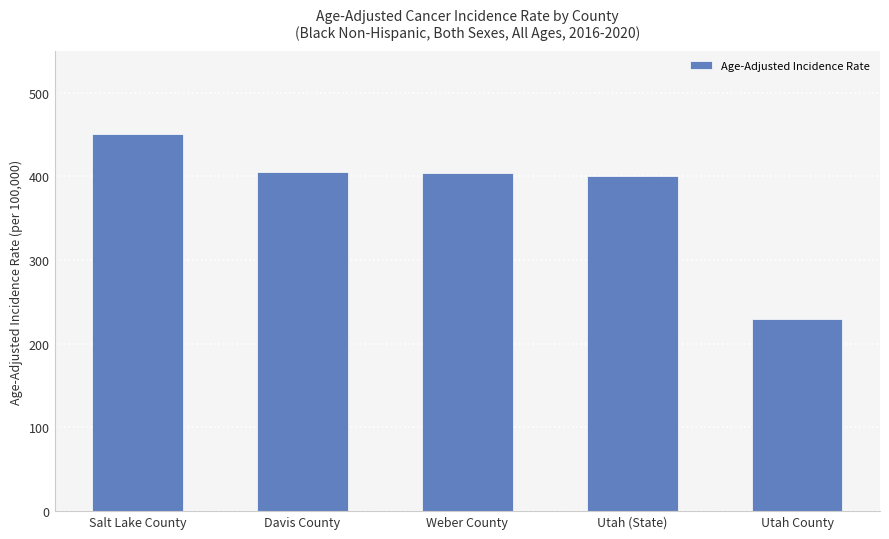

How many categories are shown in the chart?

5